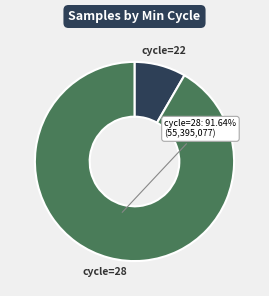

Is there a majority slice in this chart?

Yes